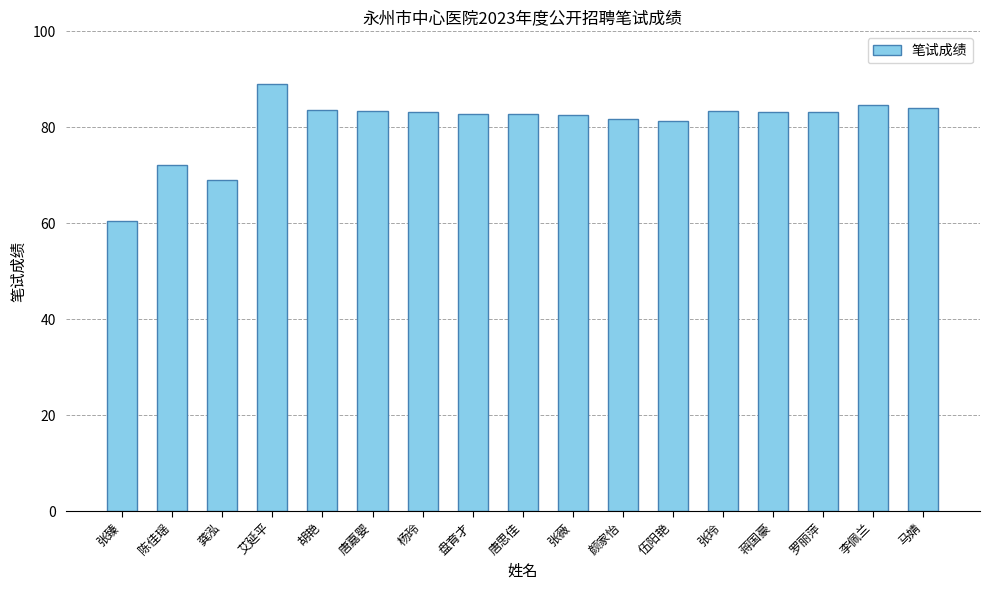

Where does the data first go above 83?

艾延平